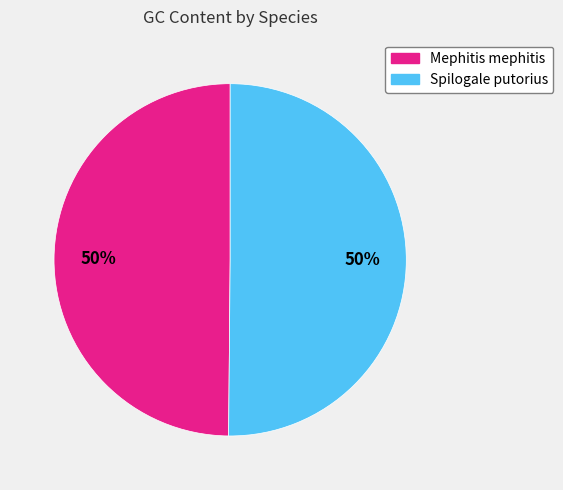

What is the ratio of the value at Spilogale putorius to the value at Mephitis mephitis?

1.0